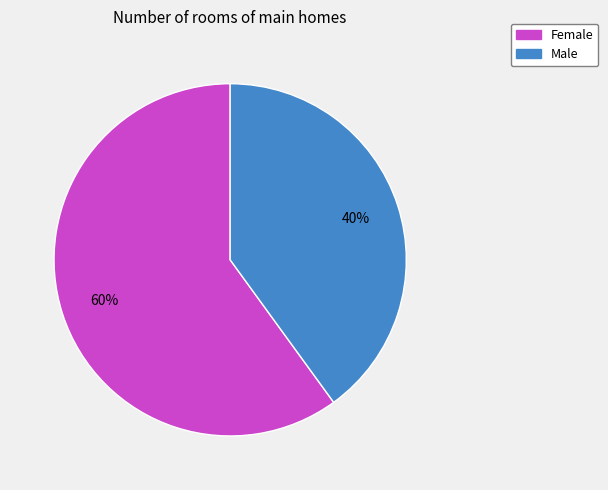

Do Female and Male together represent more than half of the pie?

Yes